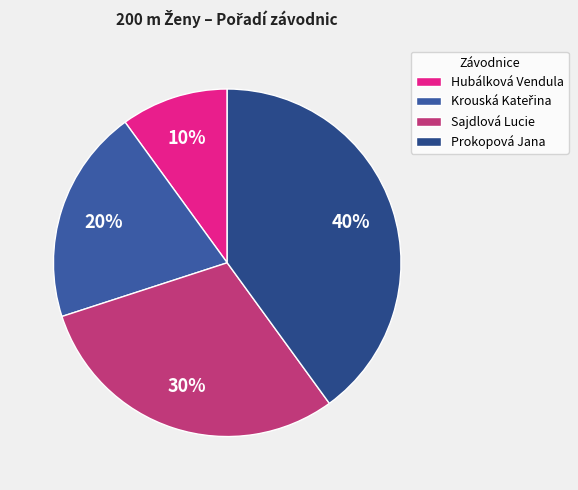

How many segments does this pie chart have?

4